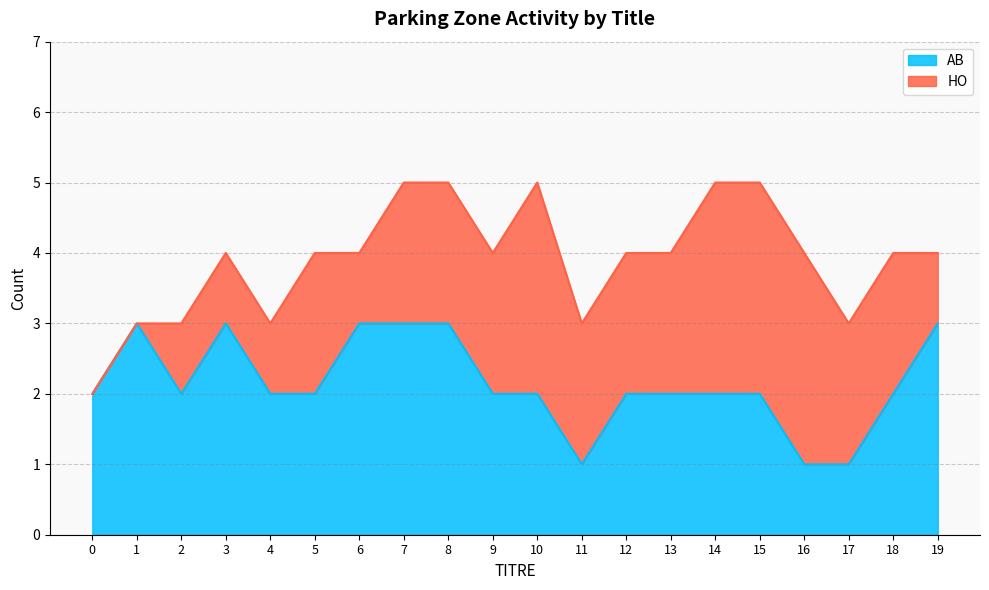

Reading left to right, what are all the values shown in this chart?

2	3	2	3	2	2	3	3	3	2	2	1	2	2	2	2	1	1	2	3